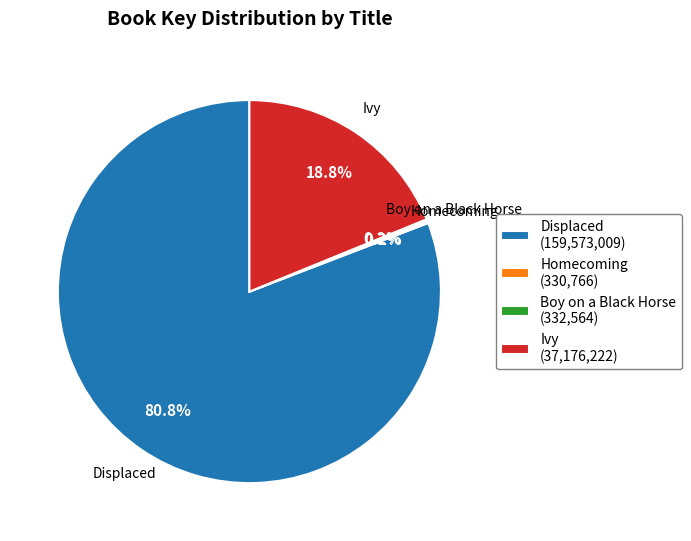

To the nearest percent, what is the difference between the largest and smallest slice percentages?

81%